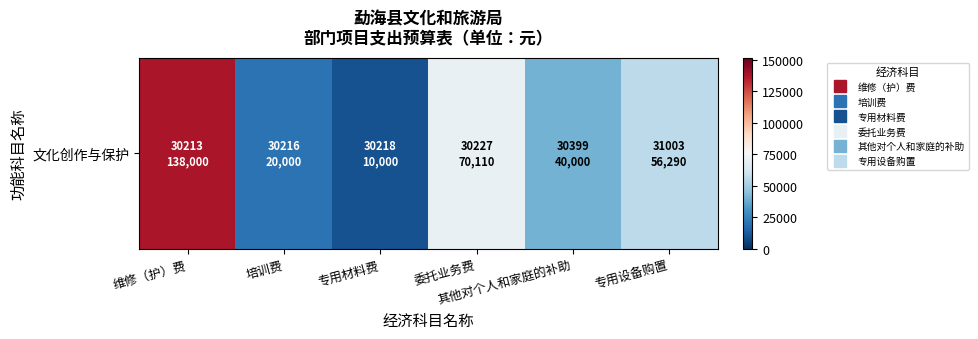

What is the difference between the maximum and minimum values?

128000